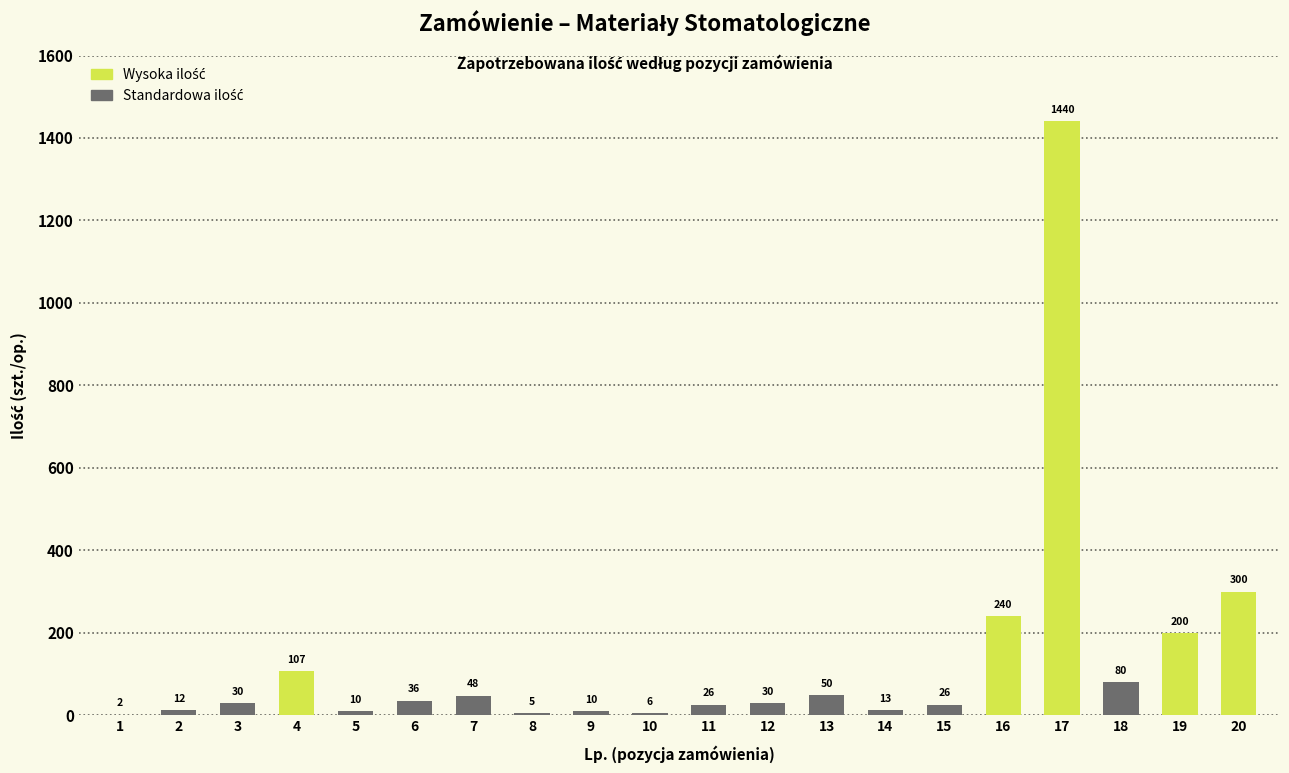

What is the average value?

134